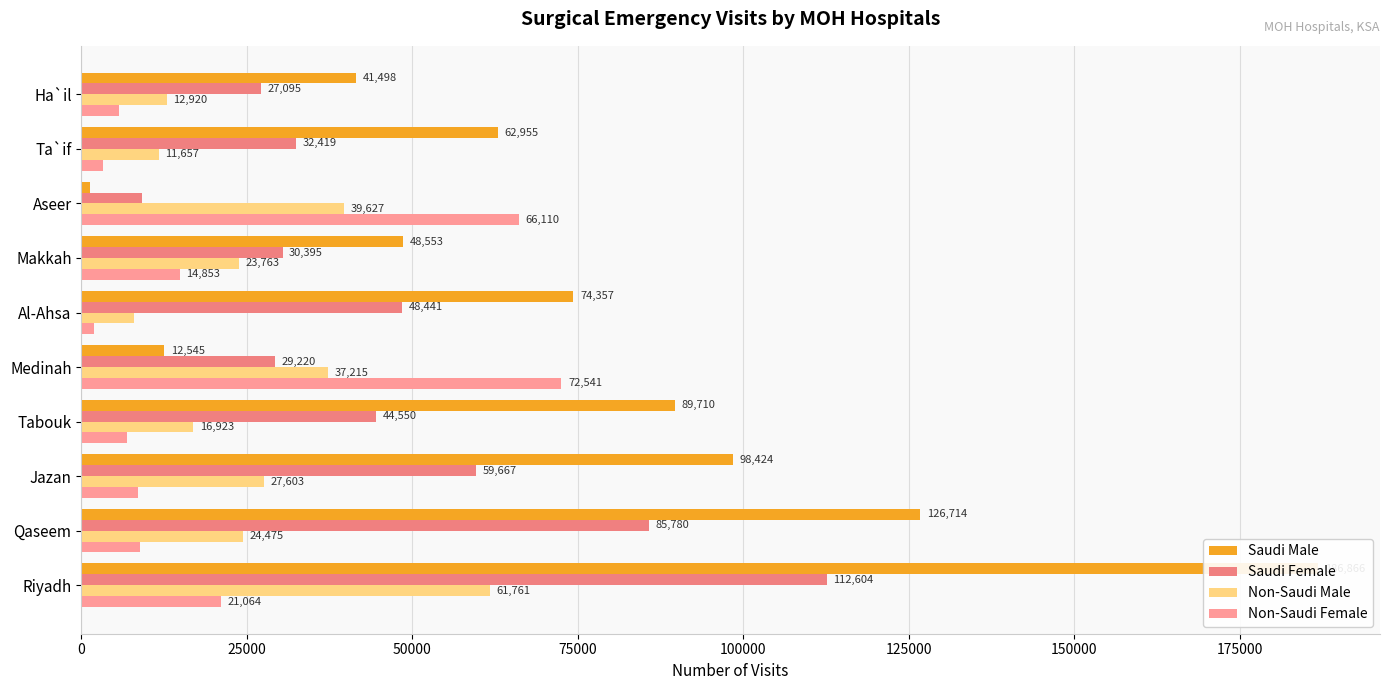

Rank the series at Qaseem from highest to lowest value.

Saudi Male, Saudi Female, Non-Saudi Male, Non-Saudi Female